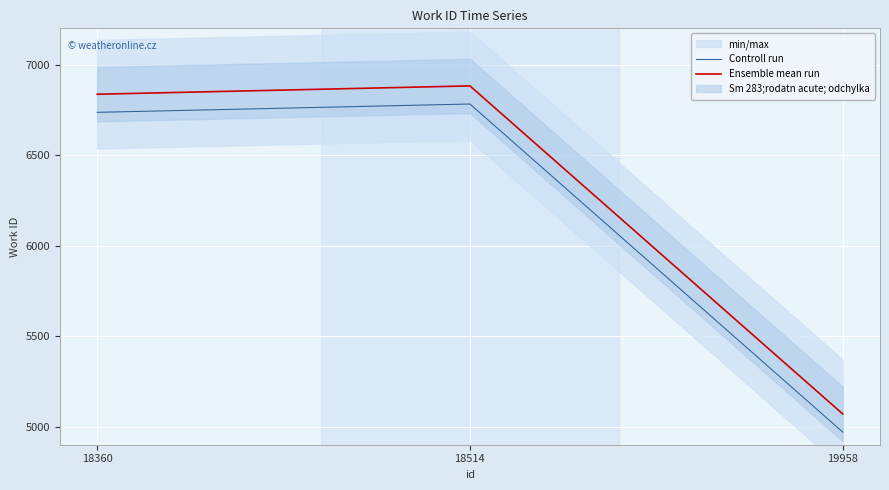

What is the value of the Controll run point at the 1st from the left?

6736